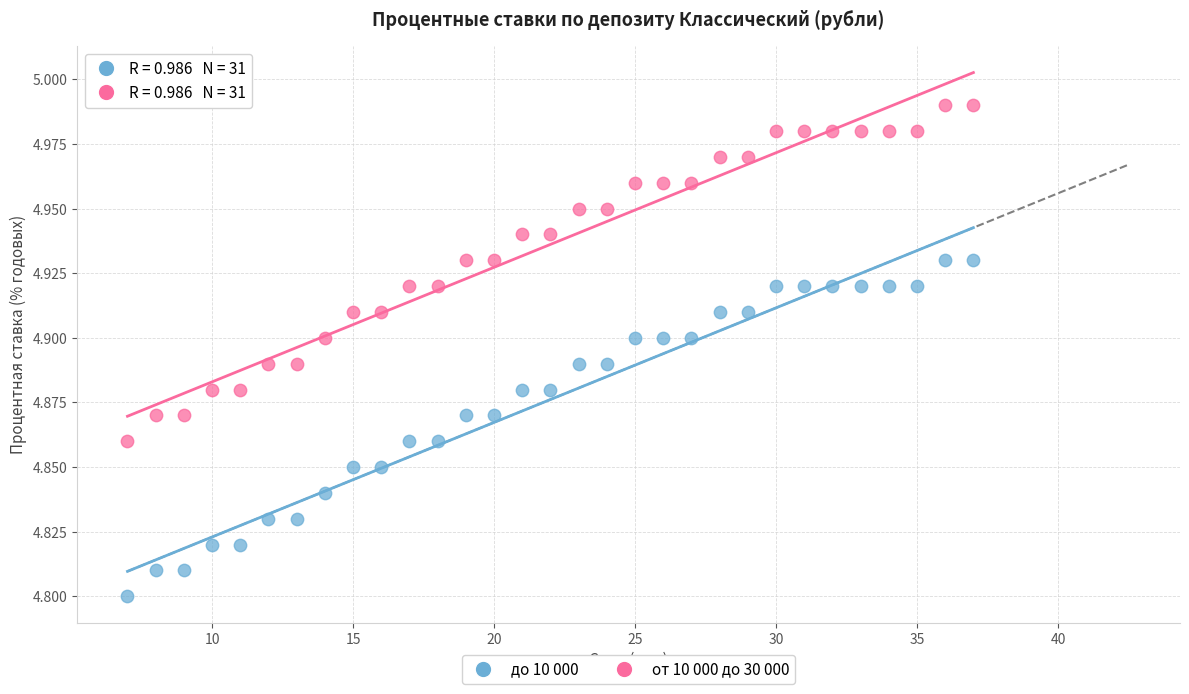

Across all data points, what is the range of X values (max minus min)?

30.0